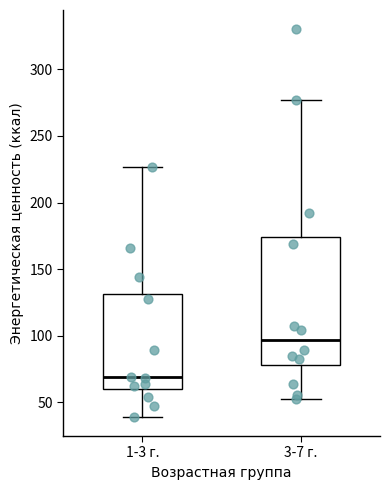

Where does the median line of the box for 3-7 г. sit on the y-axis? The values are not printed on the chart, so give them approximately, as read against the axis.

95